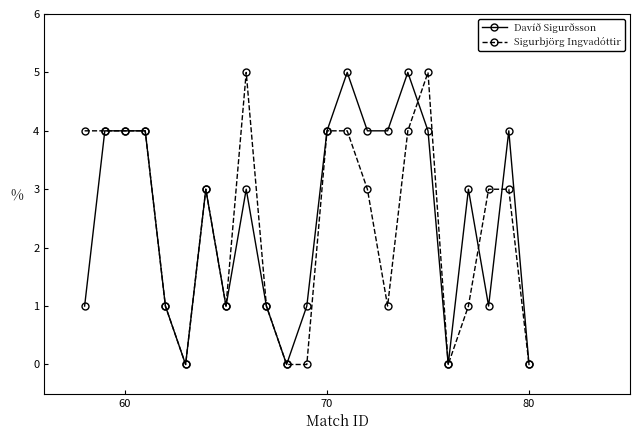

What is the highest value of the Sigurbjörg Ingvadóttir series?

5